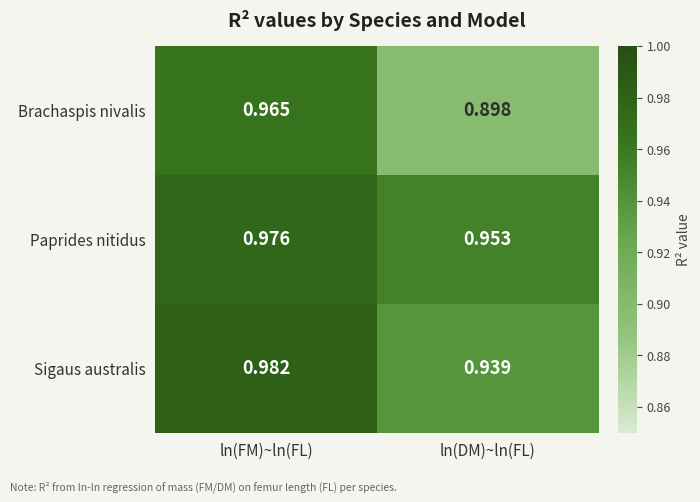

What is the total value across all series at ln(FM)~ln(FL)?

2.9